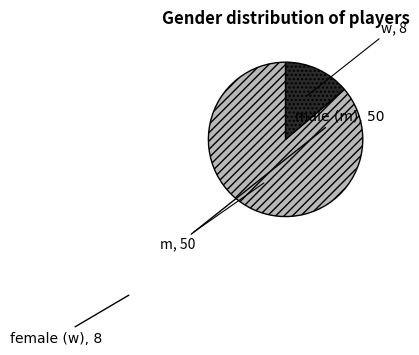

The m slice represents 86% of the pie. True or false?

True